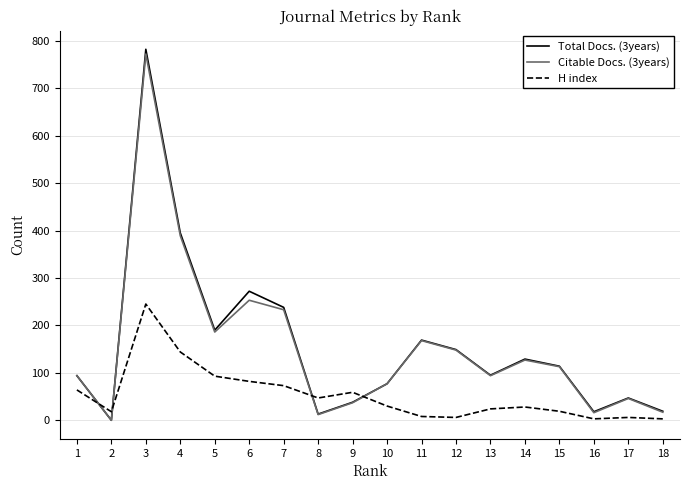

At how many categories does at least one series exceed 477?

1